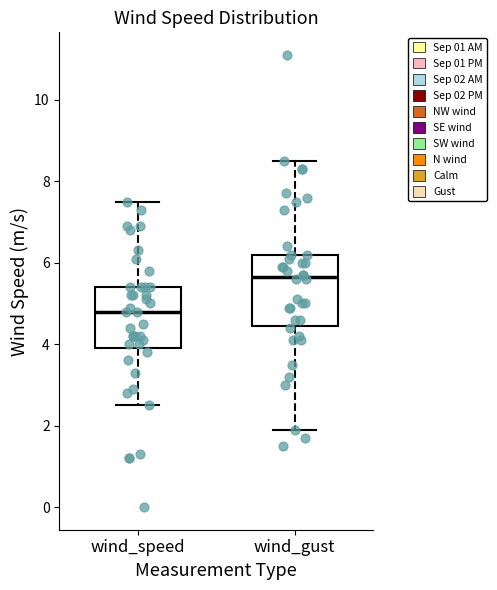

Which box's median line is the lowest?

wind_speed